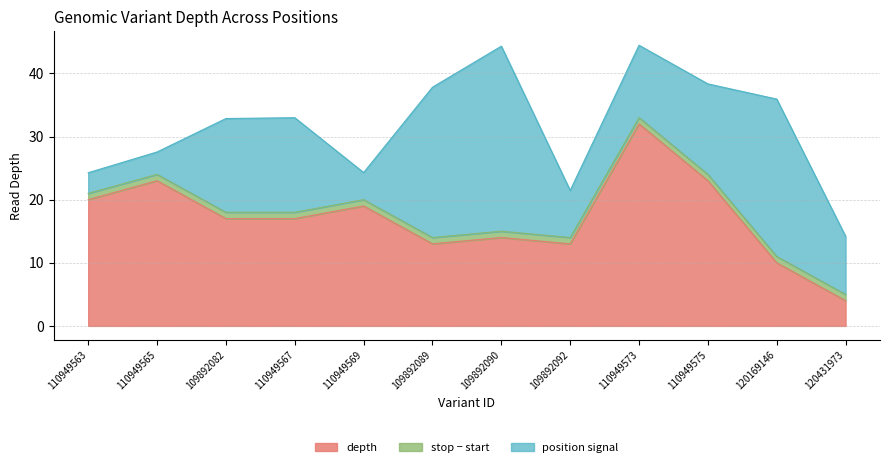

Reading left to right, list all the values displayed in this chart.

110949563=20	110949565=23	109892082=17	110949567=17	110949569=19	109892089=13	109892090=14	109892092=13	110949573=32	110949575=23	120169146=10	120431973=4